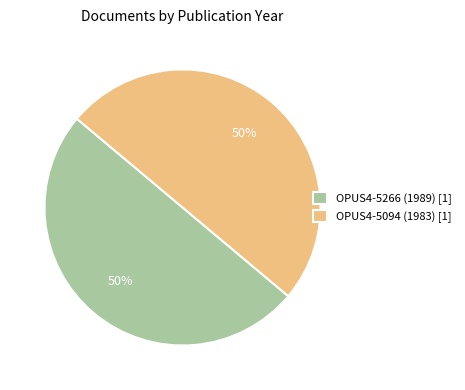

What percentage is the OPUS4-5094 (1983) [1] slice, to the nearest percent?

50%